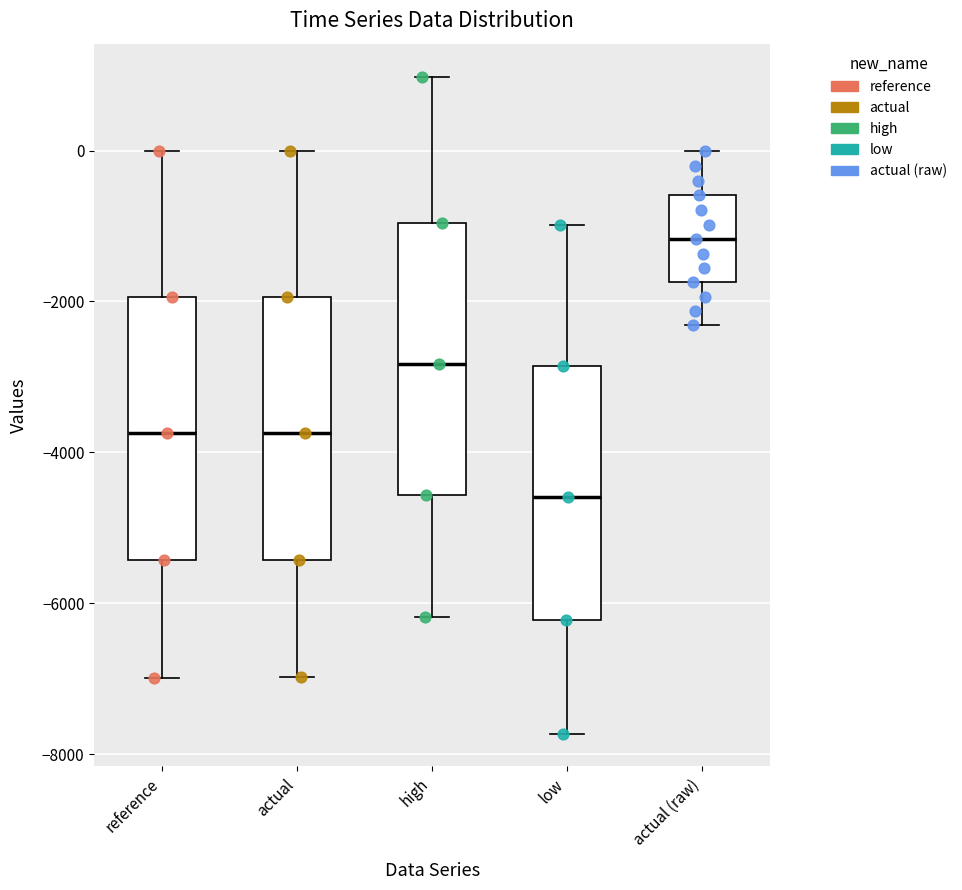

Reading left to right, transcribe this box plot: for each box, give where its median line is, the range the box spans, and where its two whiskers end, as read against the y-axis. The values are not printed on the chart, so give them approximately, as read against the axis.

reference: median -3800, box -5400 to -2000, whiskers -7000 to 0
actual: median -3800, box -5400 to -2000, whiskers -7000 to 0
high: median -2800, box -4600 to -1000, whiskers -6200 to 1000
low: median -4600, box -6200 to -2800, whiskers -7800 to -1000
actual (raw): median -1200, box -1800 to -600, whiskers -2400 to 0